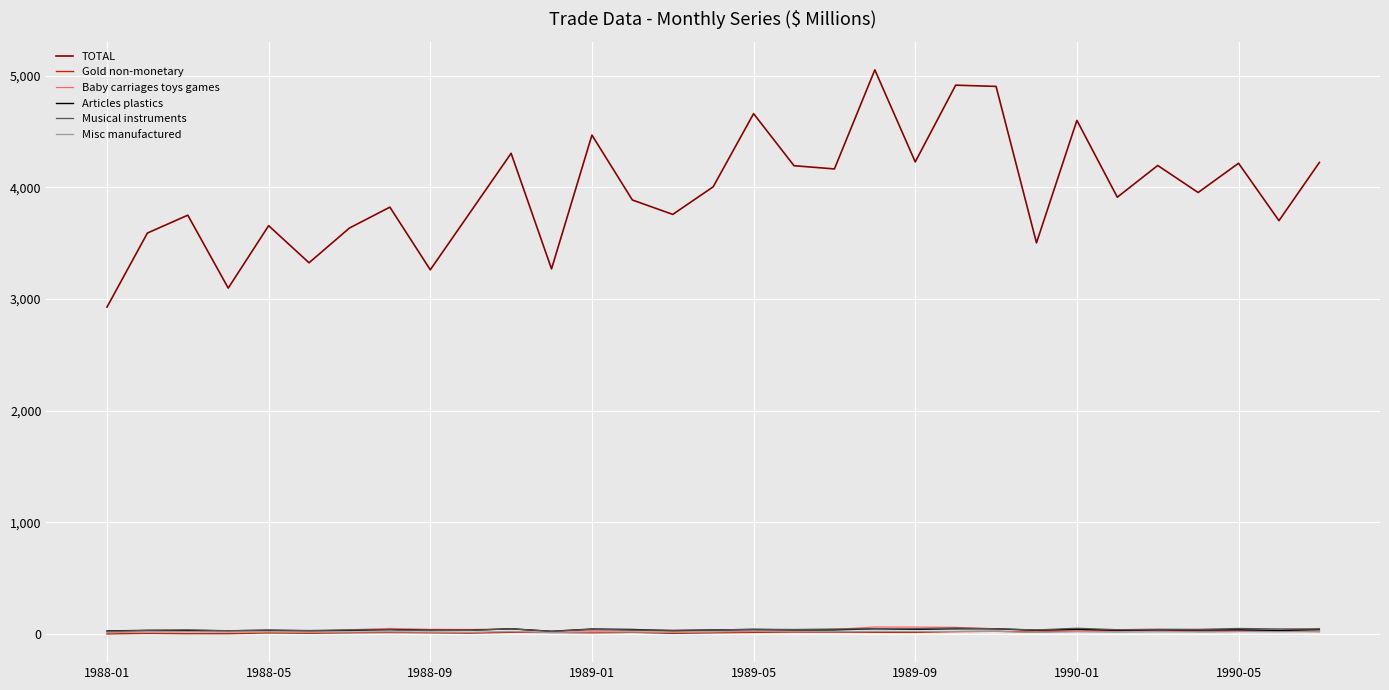

True or false: Articles plastics and TOTAL intersect in this chart.

False